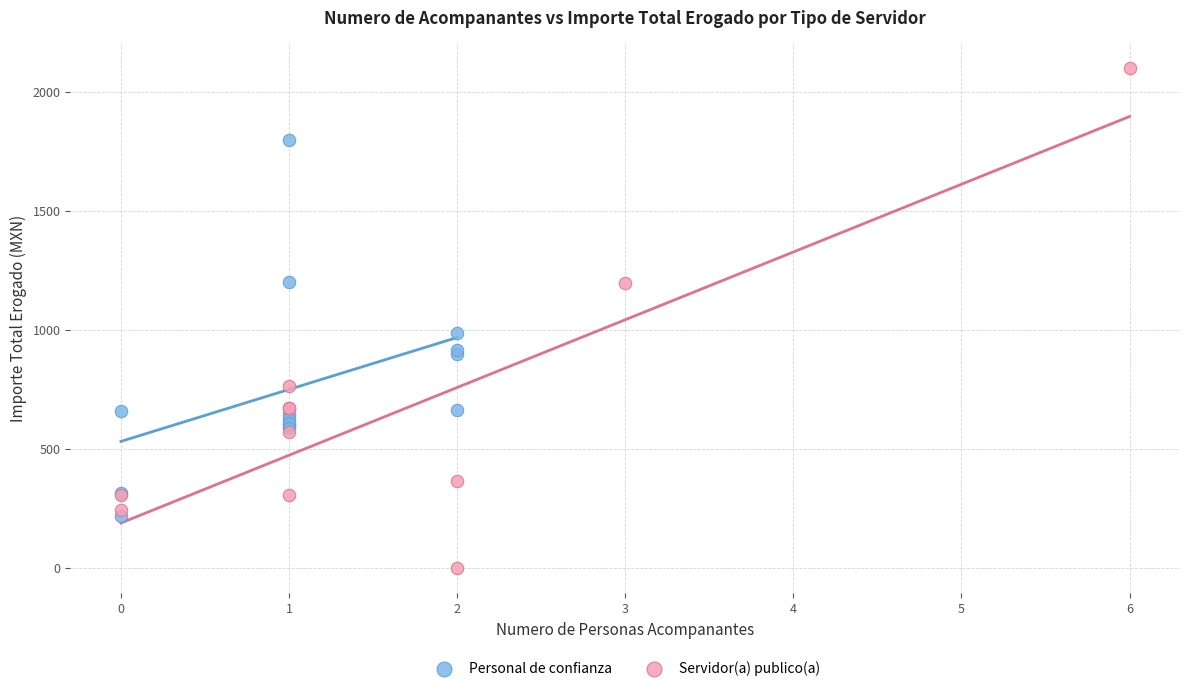

Which series reaches the minimum Y coordinate?

Servidor(a) publico(a)